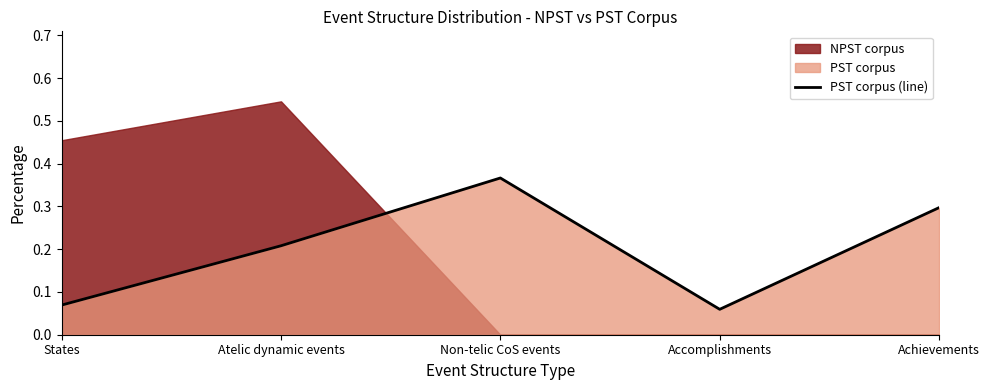

True or false: the data has more than 2 interior local peaks.

False